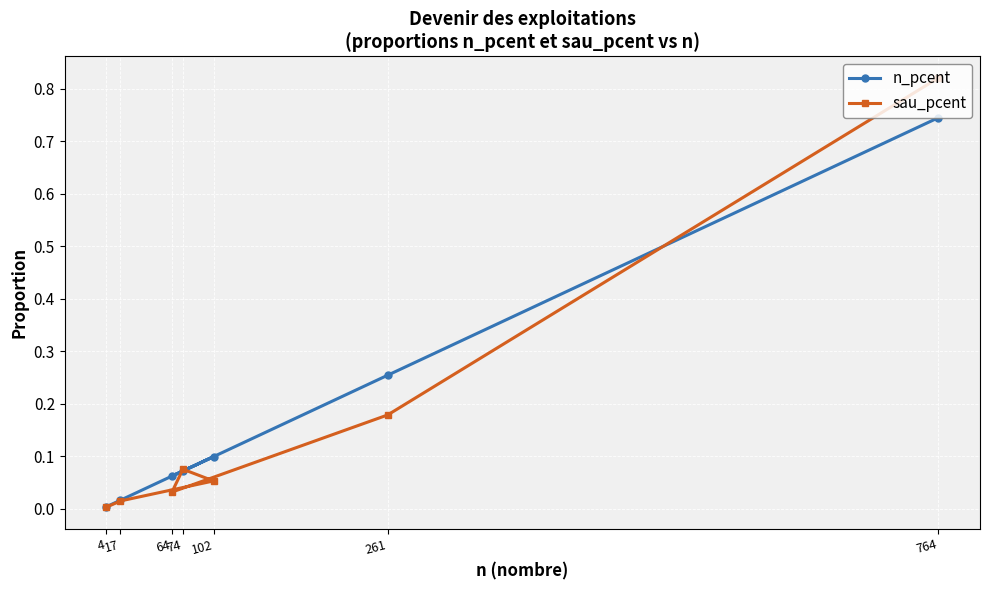

True or false: n_pcent and sau_pcent cross at least once.

True